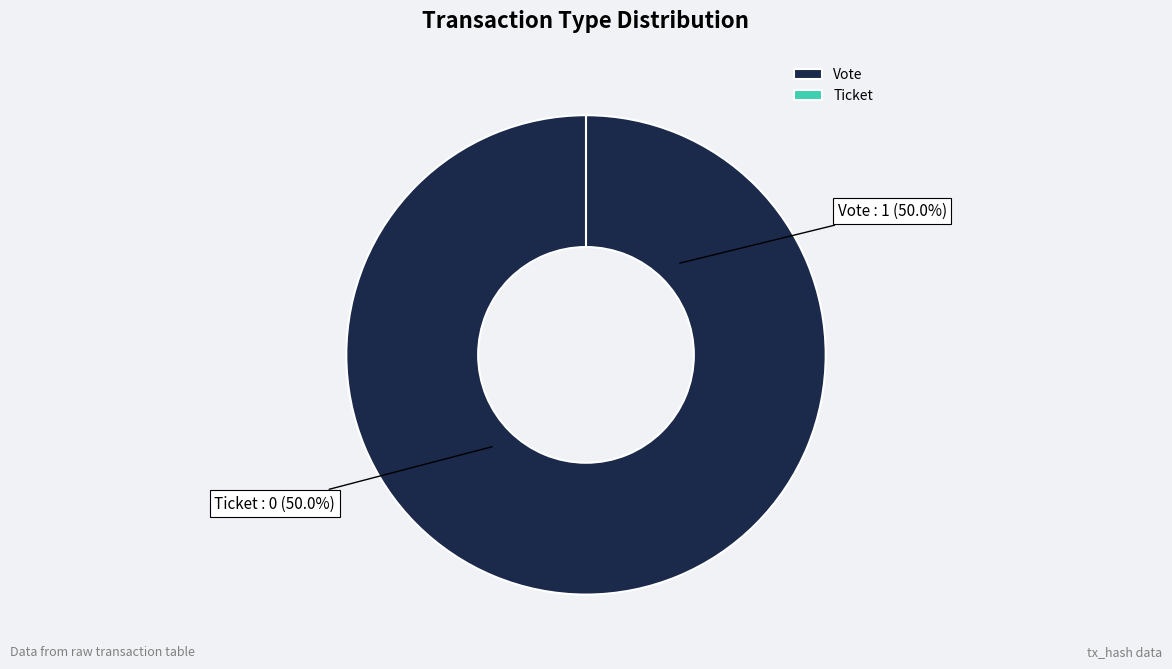

To the nearest percent, what is the difference between the Ticket and Vote slice percentages?

100%